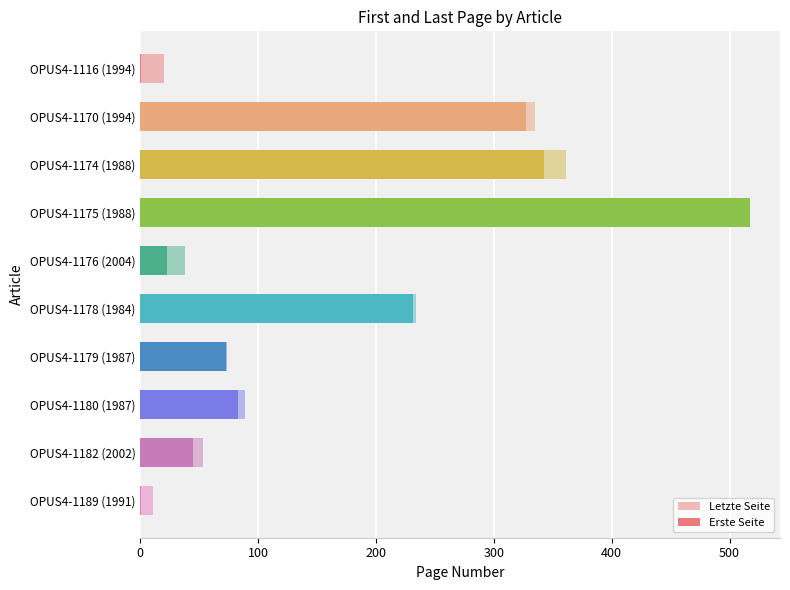

List the series in order of their peak value, highest first.

Erste Seite, Letzte Seite